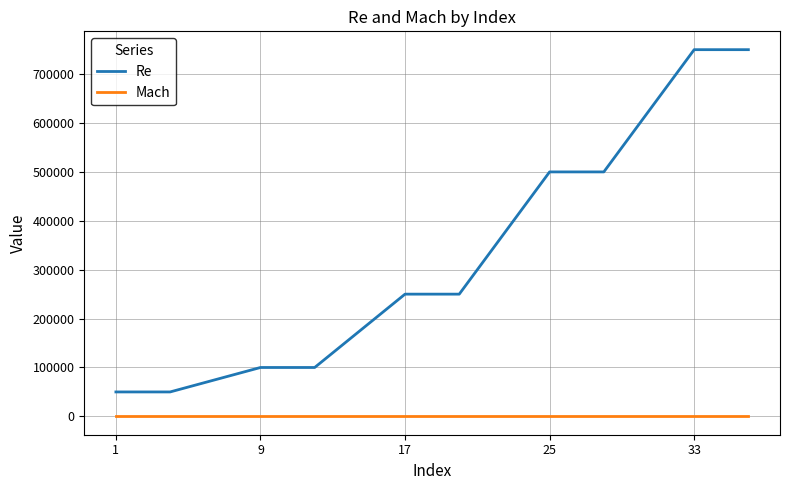

Which series has the largest total across all categories?

Re